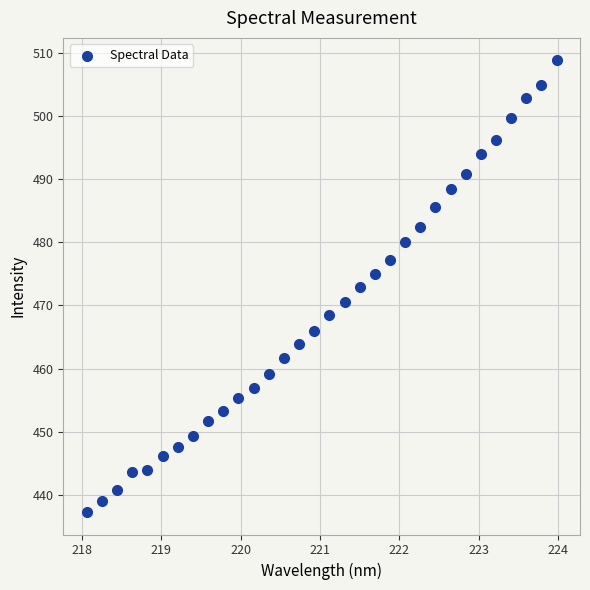

What is the range of X values (max minus min)?

5.9